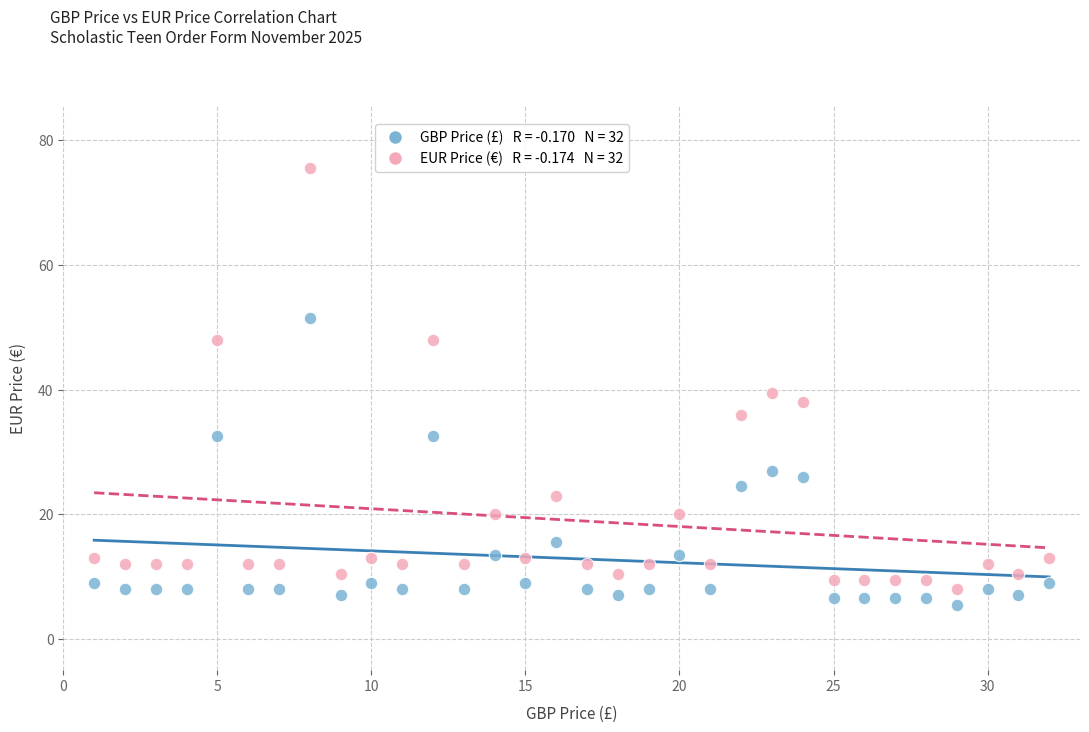

Across all data points, what is the range of Y values (max minus min)?

70.0